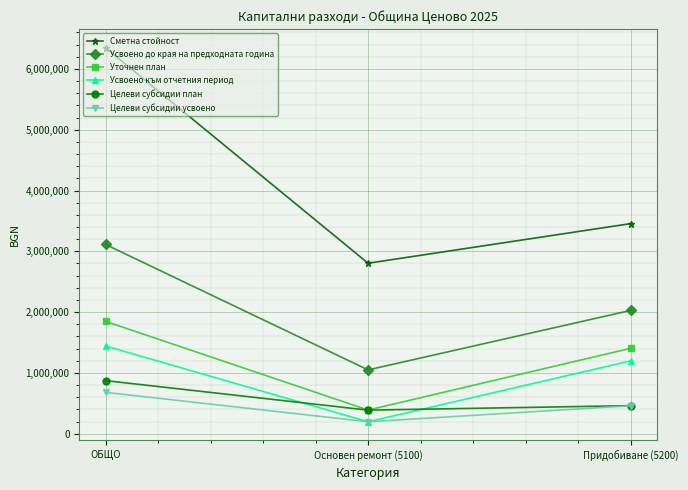

Which series has the largest total across all categories?

Сметна стойност